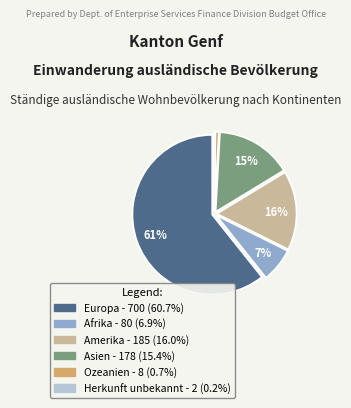

To the nearest percent, what percentage of the pie is Afrika?

7%